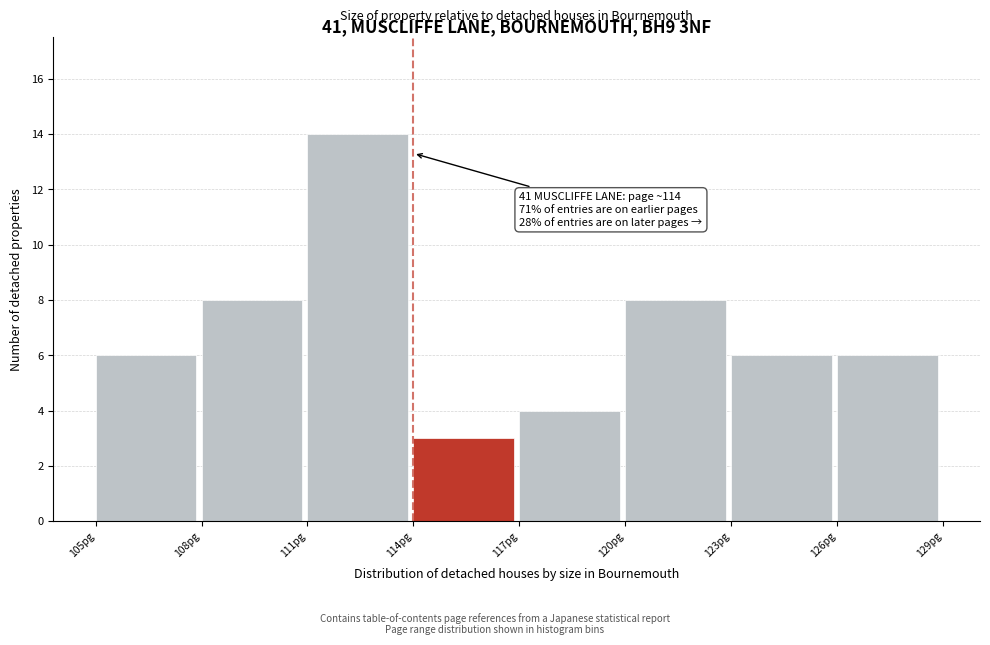

Which range on the x-axis has the tallest bar?

111 to 114